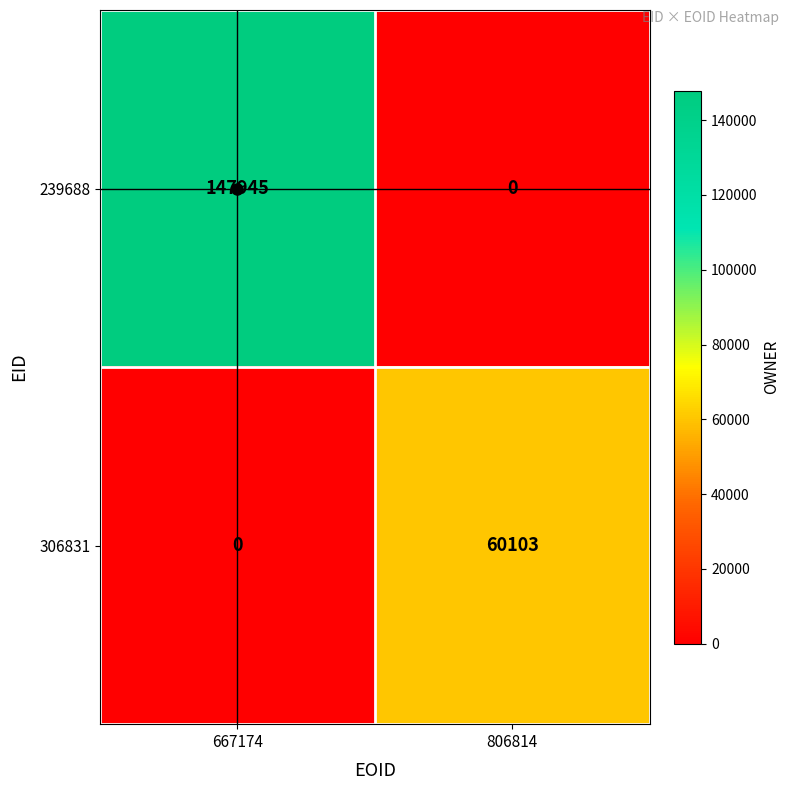

What is the spread (max minus min) of values at 806814?

60103